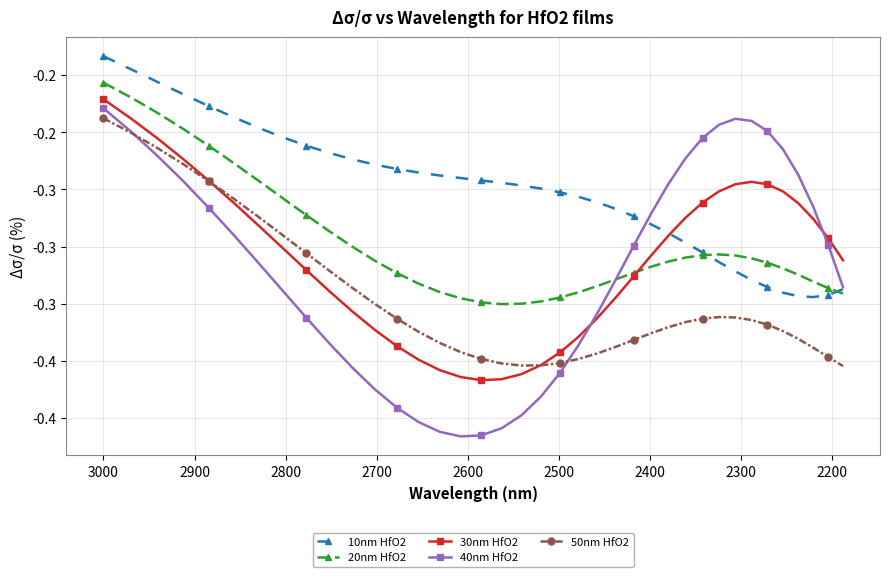

Is this an area chart (filled region under the line)?

No